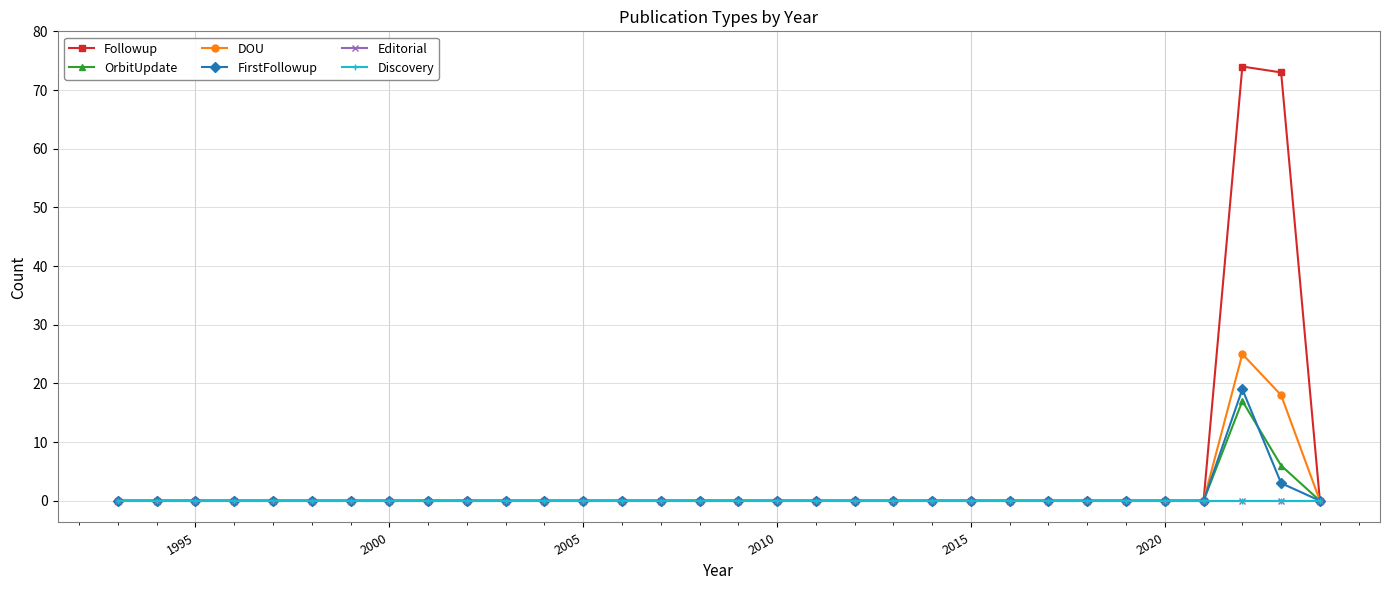

The value of DOU at 31 is -13. True or false?

False